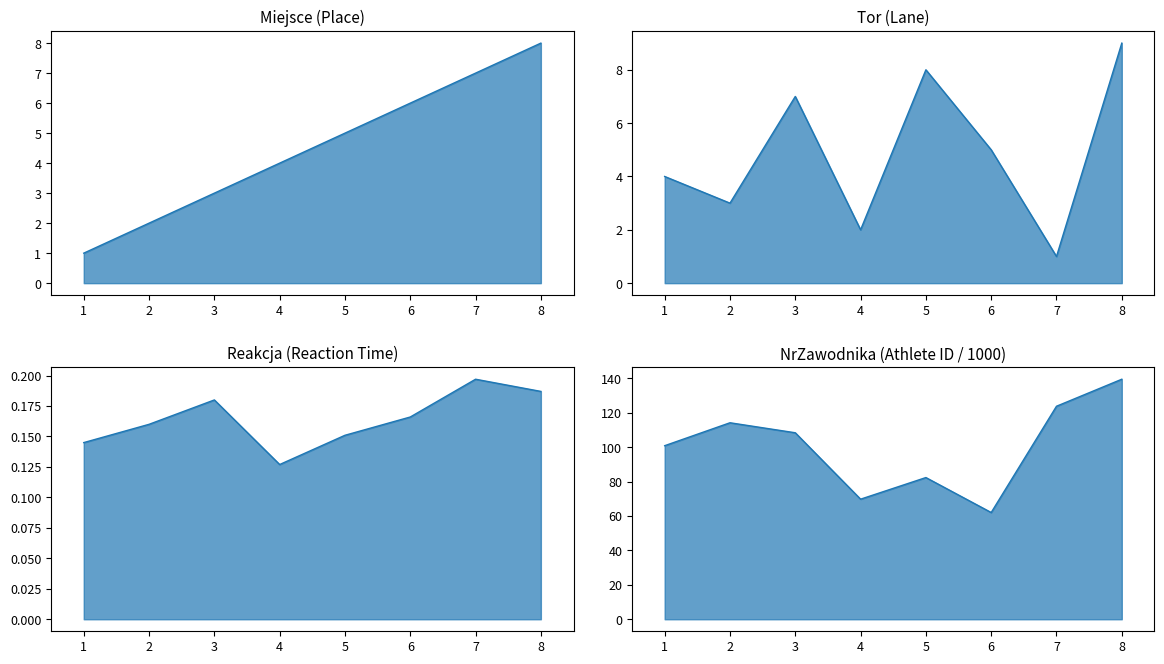

True or false: Reakcja (Reaction Time) and Miejsce (Place) intersect in this chart.

False